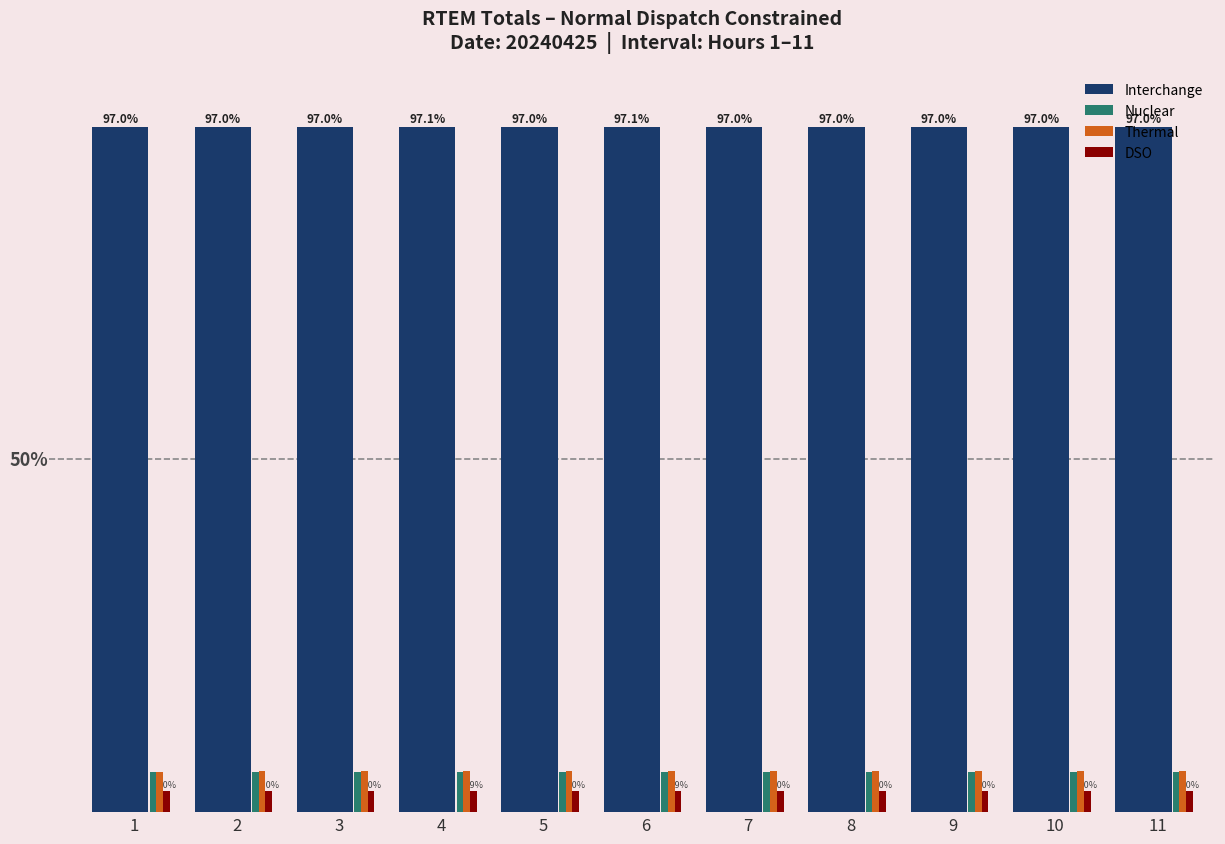

Rank the series at 7 from highest to lowest value.

Interchange, Thermal, Nuclear, DSO